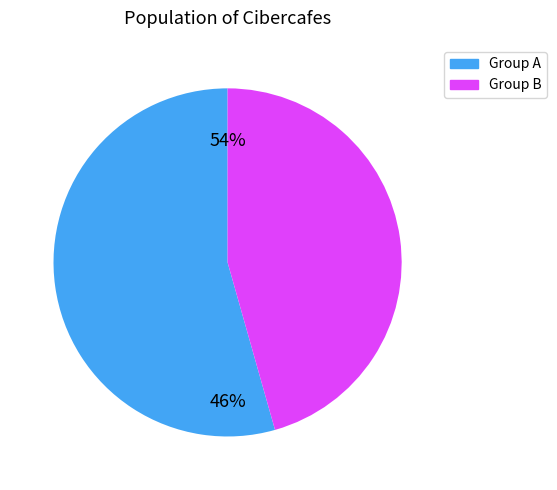

Is there any slice that represents more than half of the pie?

Yes